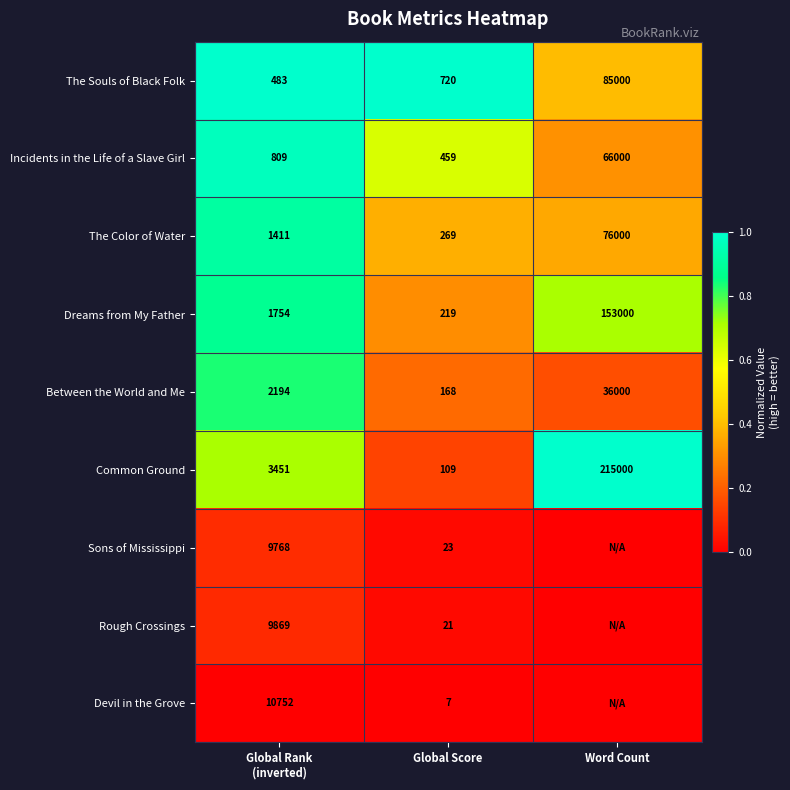

What is the difference between the highest and lowest values at Word Count?

1.0